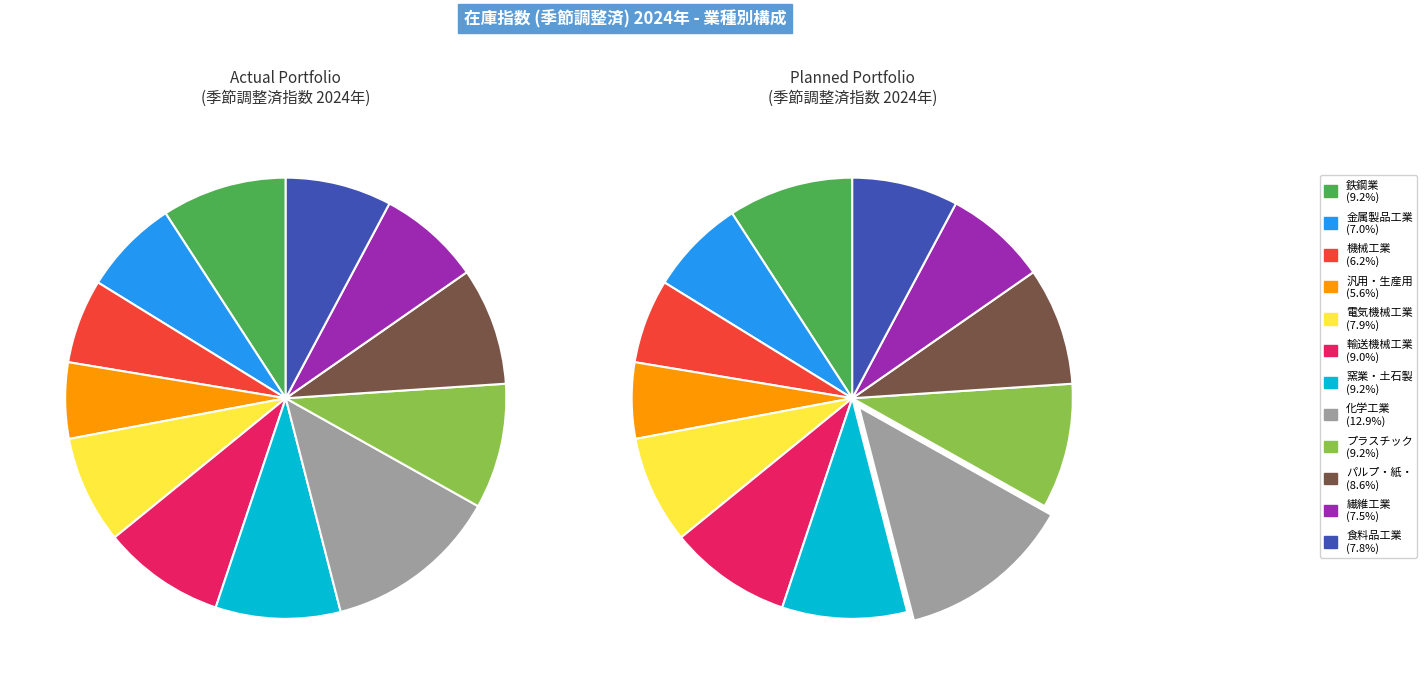

What percentage is NOT represented by 輸送機械工業?

91.0%